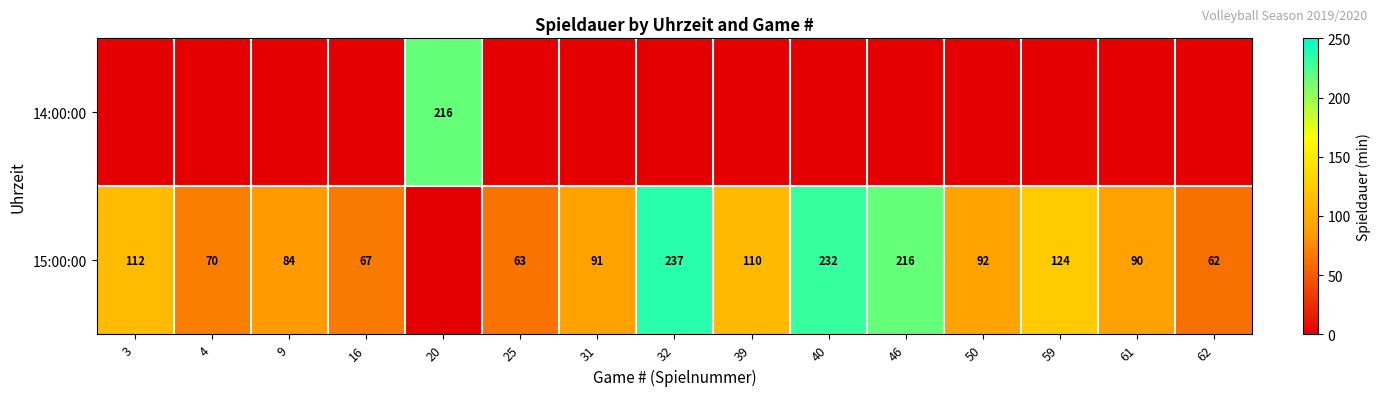

True or false: 15:00:00 has a value of 97 at 25.

False